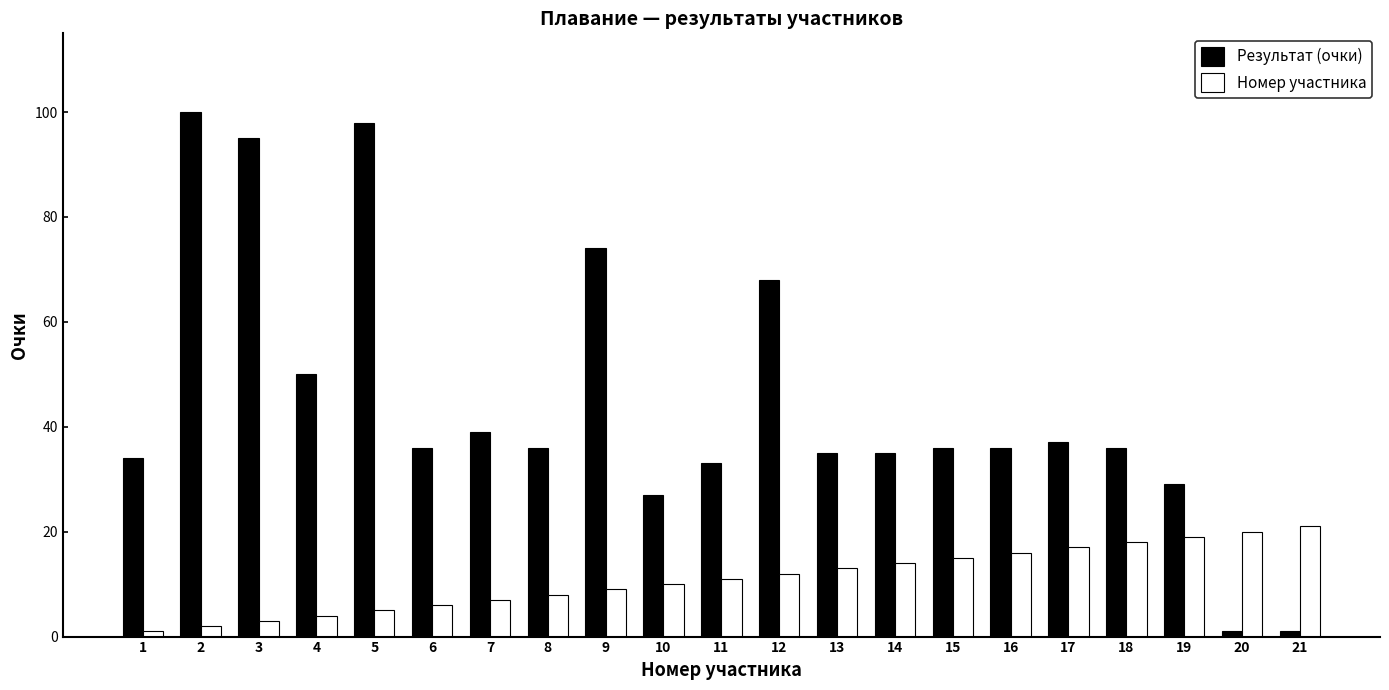

Is the value of Результат (очки) at 16 greater than the value of Номер участника at 10?

Yes